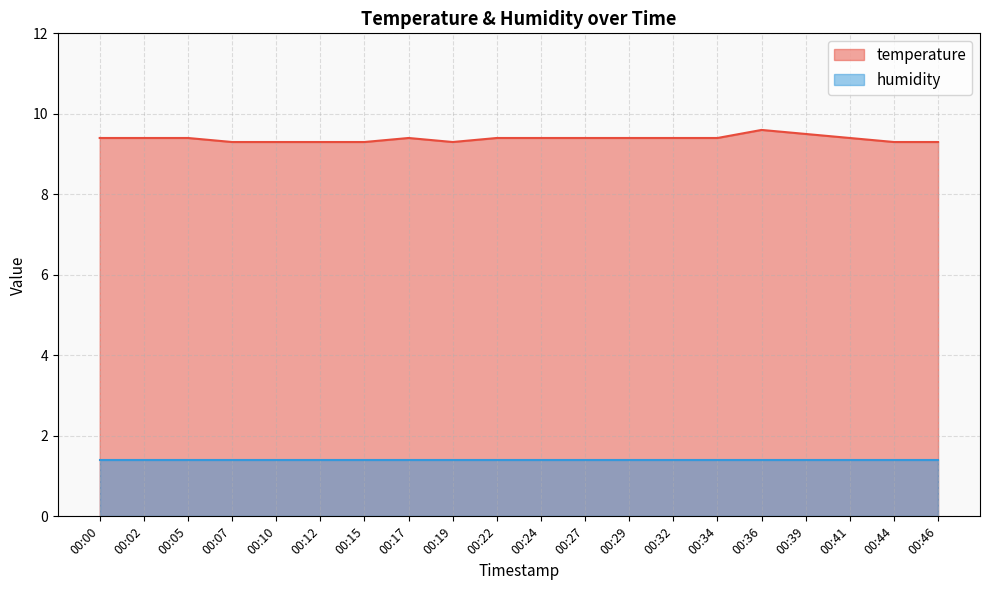

Where is the first local maximum?

00:17